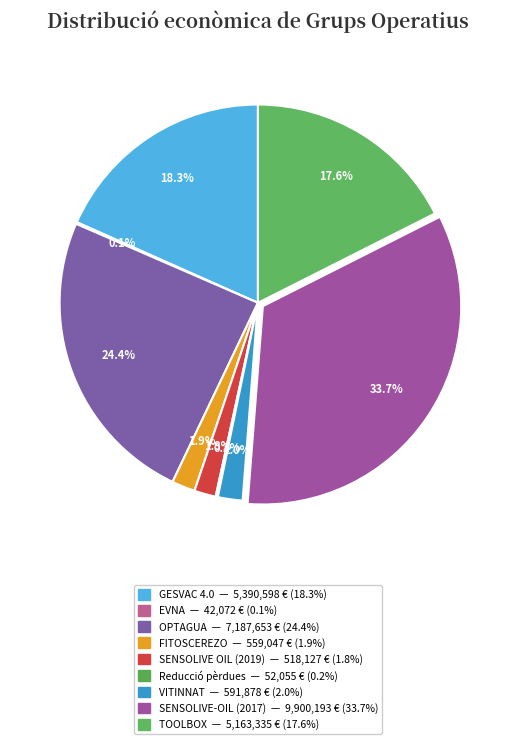

What is the change in value from SENSOLIVE OIL (2019) to TOOLBOX?

+4645208